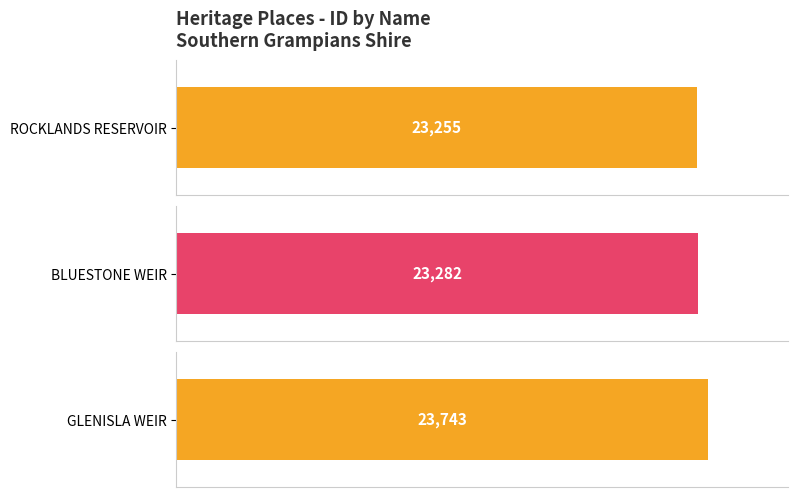

List the labels in order of value, smallest first.

ROCKLANDS RESERVOIR, BLUESTONE WEIR, GLENISLA WEIR